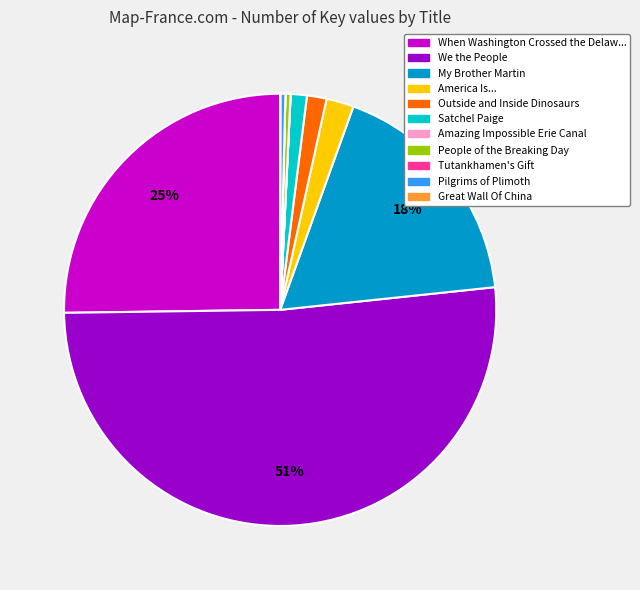

Does any single category account for the majority?

Yes